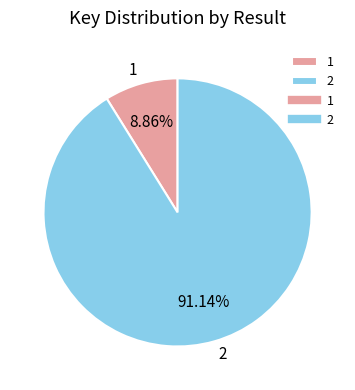

Which has a higher value, 2 or 1?

2